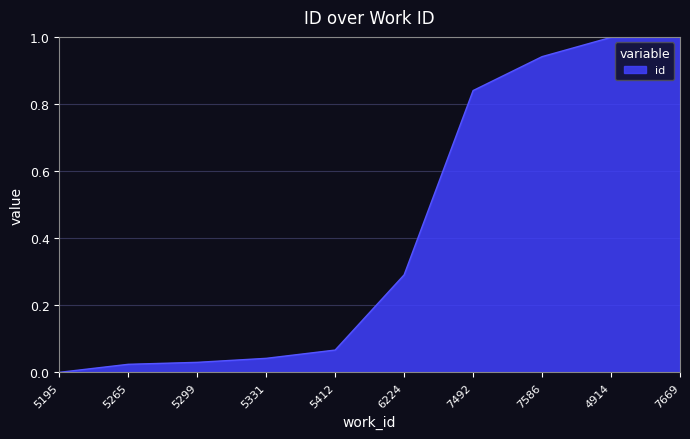

Between 5331 and 5265, which is larger?

5331